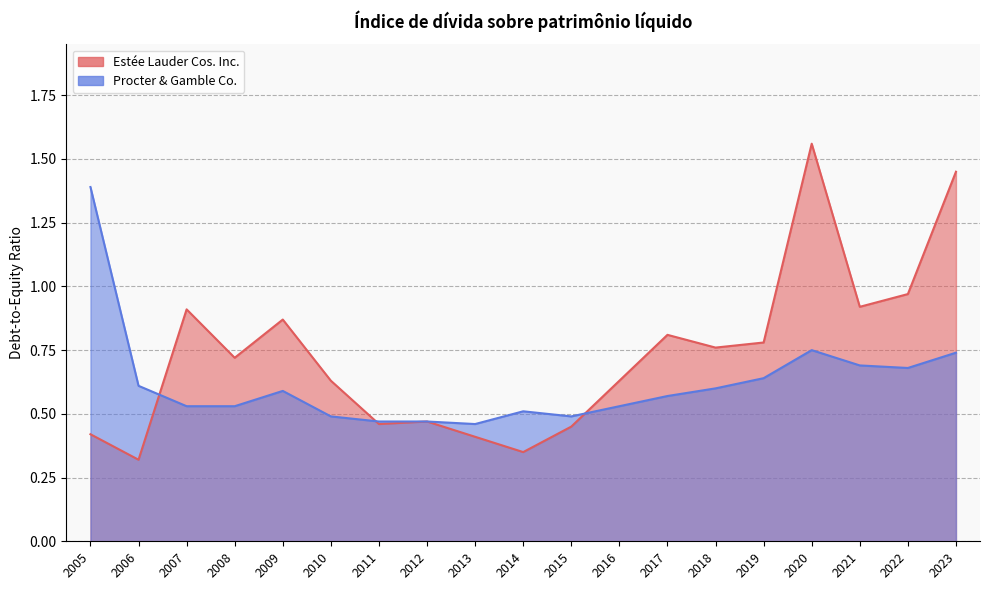

In Procter & Gamble Co., how many points are higher than both neighbors (excluding endpoints)?

3